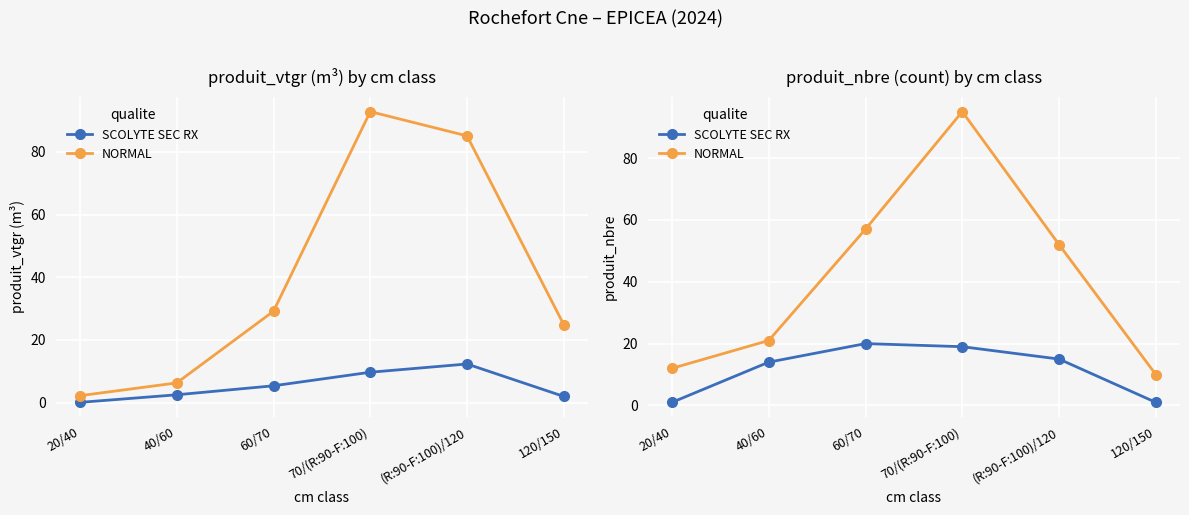

Reading left to right, list all the values displayed in this chart.

SCOLYTE SEC RX: 20/40=1	40/60=14	60/70=20	70/(R:90-F:100)=19	(R:90-F:100)/120=15	120/150=1
NORMAL: 20/40=12	40/60=21	60/70=57	70/(R:90-F:100)=95	(R:90-F:100)/120=52	120/150=10